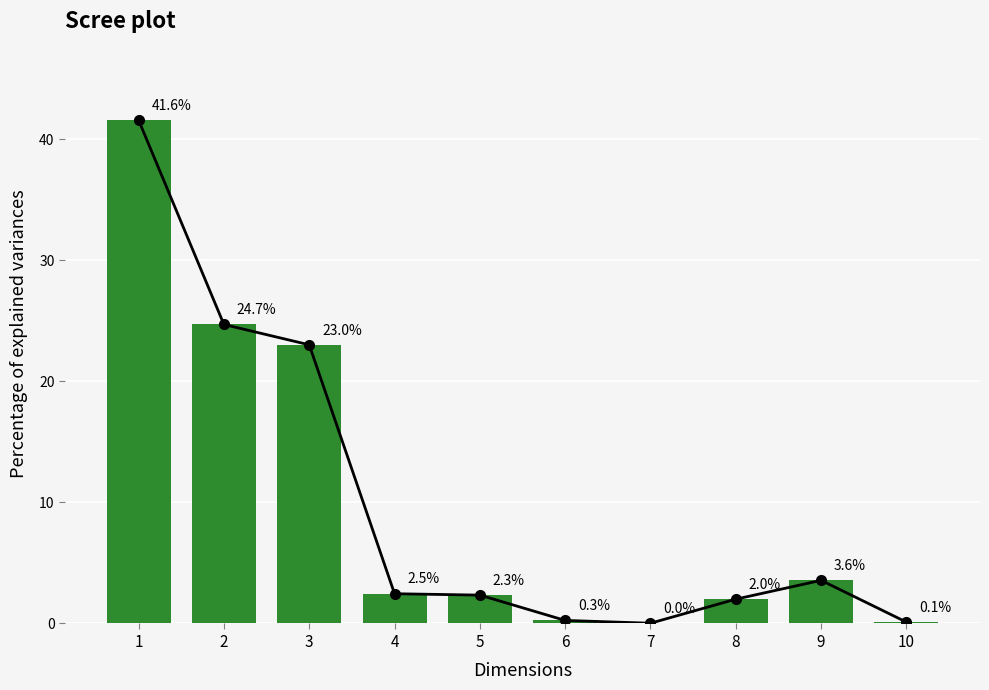

Rank the categories by value from lowest to highest.

7, 10, 6, 8, 5, 4, 9, 3, 2, 1